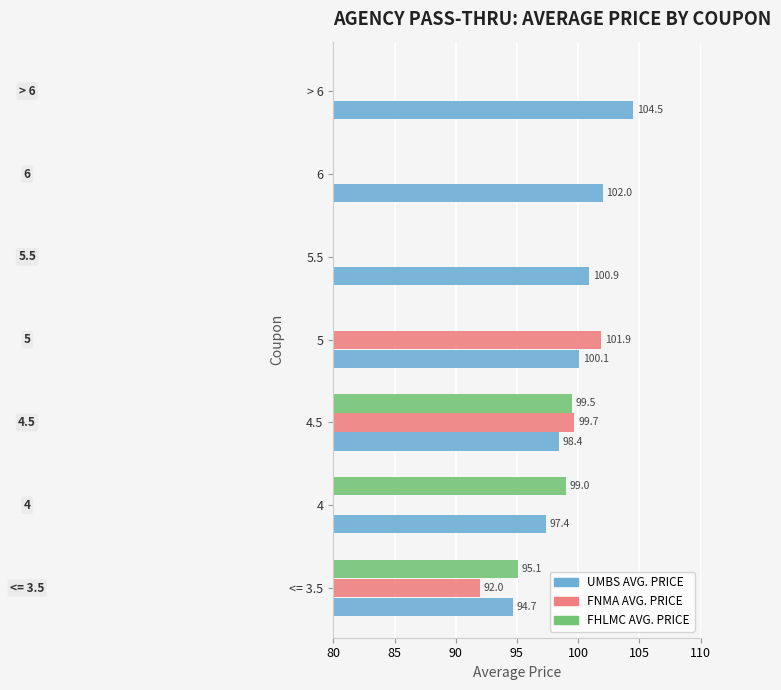

What is the value of the FHLMC AVG. PRICE bar at the 2nd from the left?

99.0